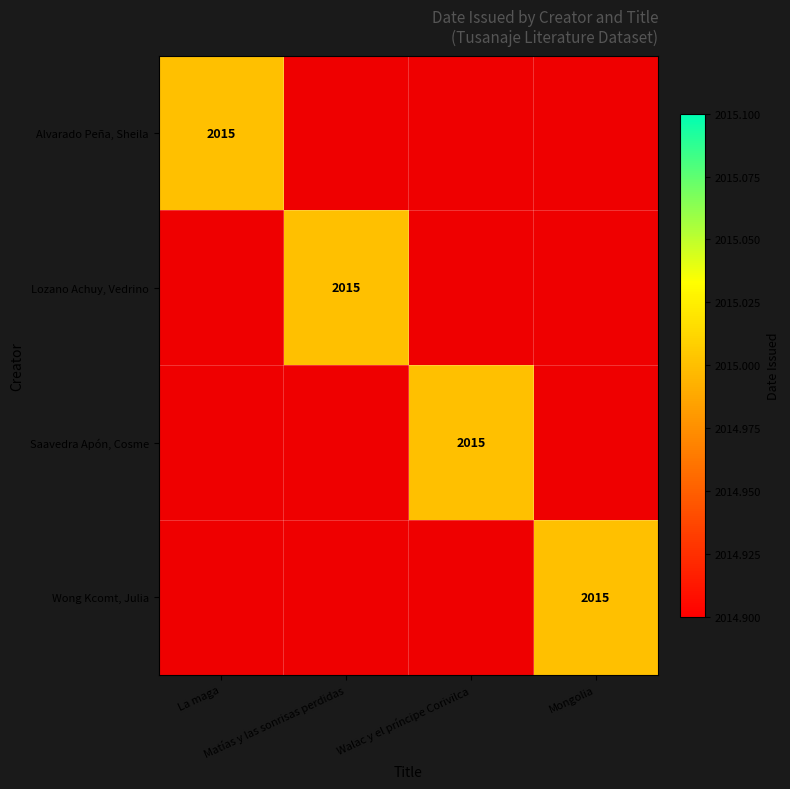

True or false: Alvarado Peña, Sheila has a value of 903 at Mongolia.

False